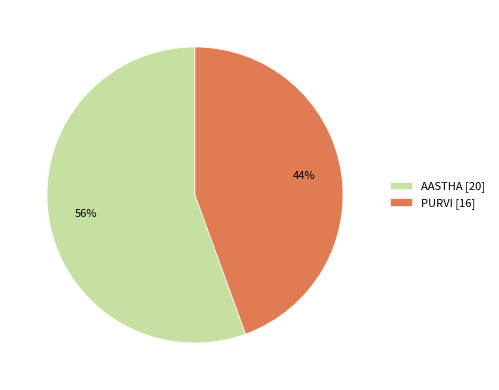

What is the smallest slice in the pie chart?

PURVI